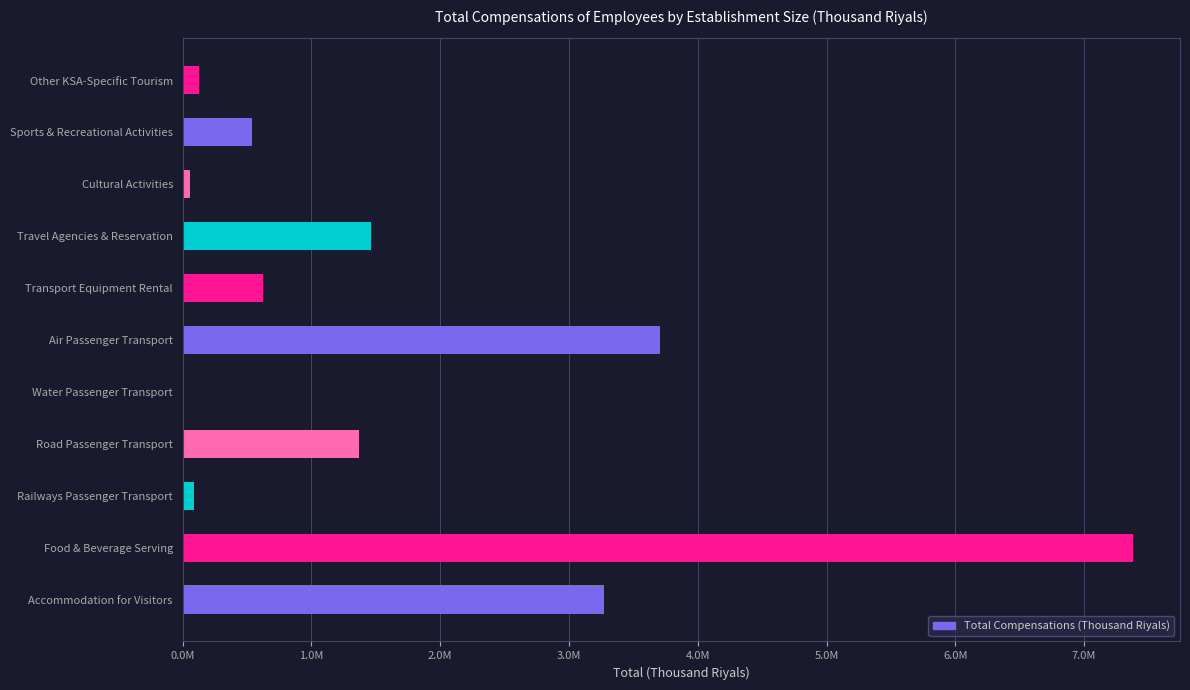

Are the bars horizontal?

Yes